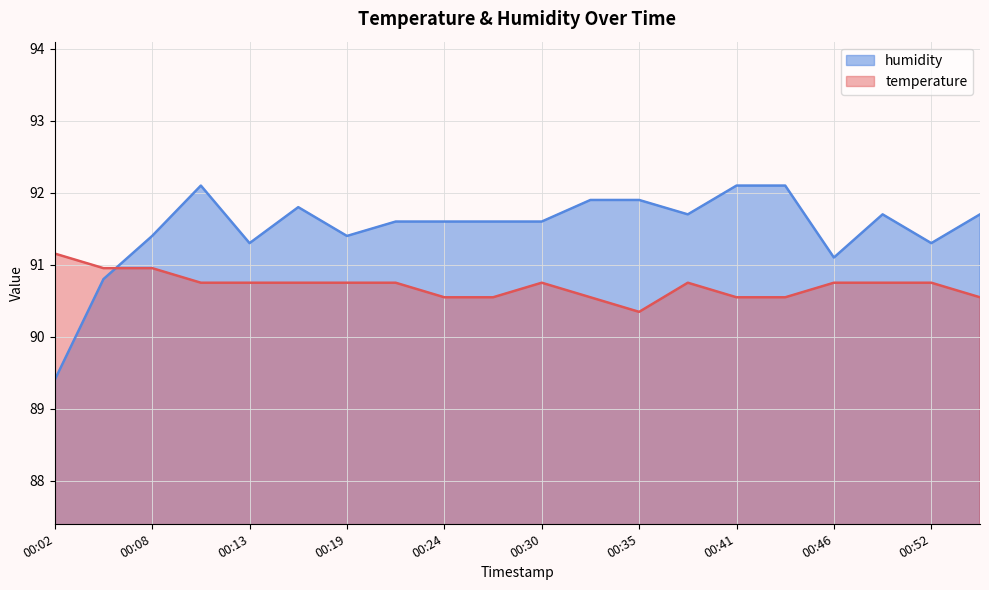

Between 00:24 and 00:13, which is larger?

00:13